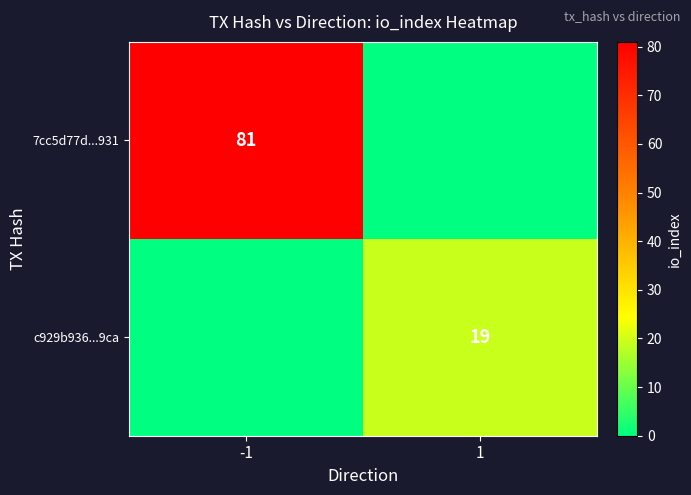

True or false: c929b936...9ca has a value of 19 at 1.

True